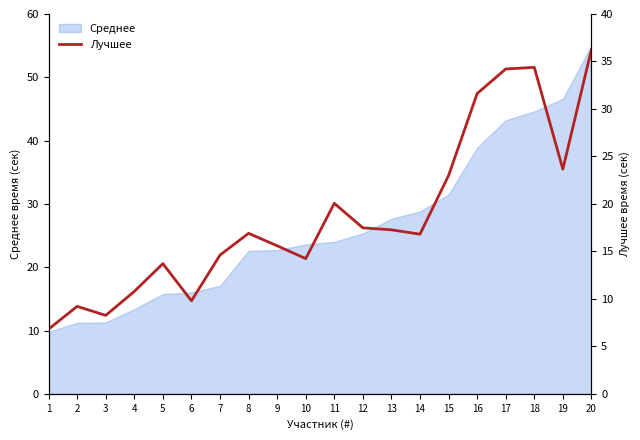

The value of Среднее at 14 is 28.8. True or false?

True